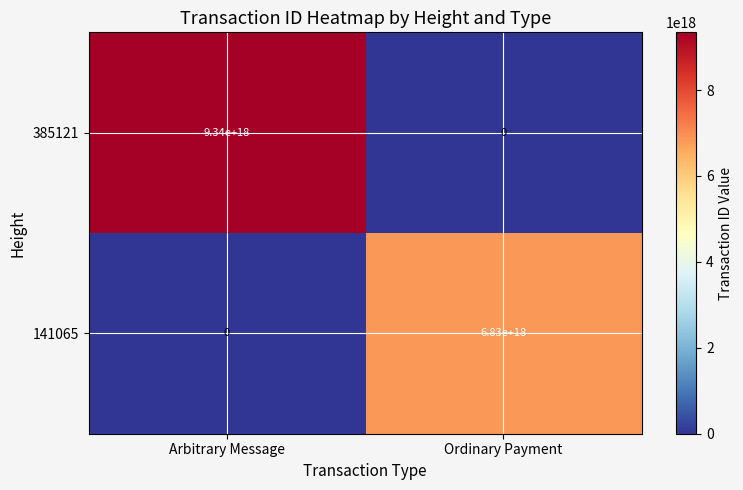

Which category has the highest value across all series?

Arbitrary Message